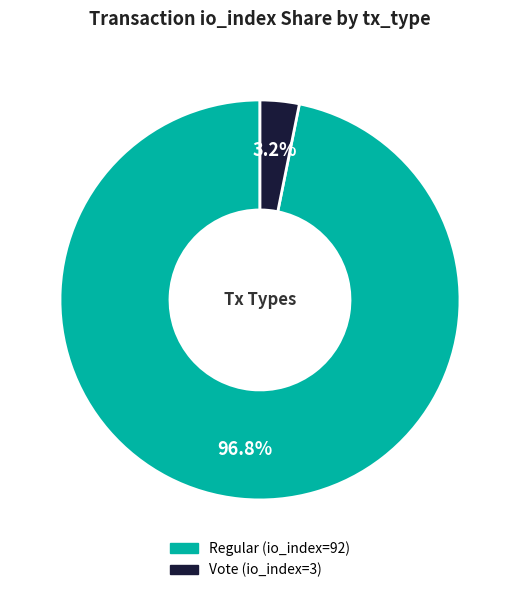

What is the majority slice?

Regular (io_index=92)